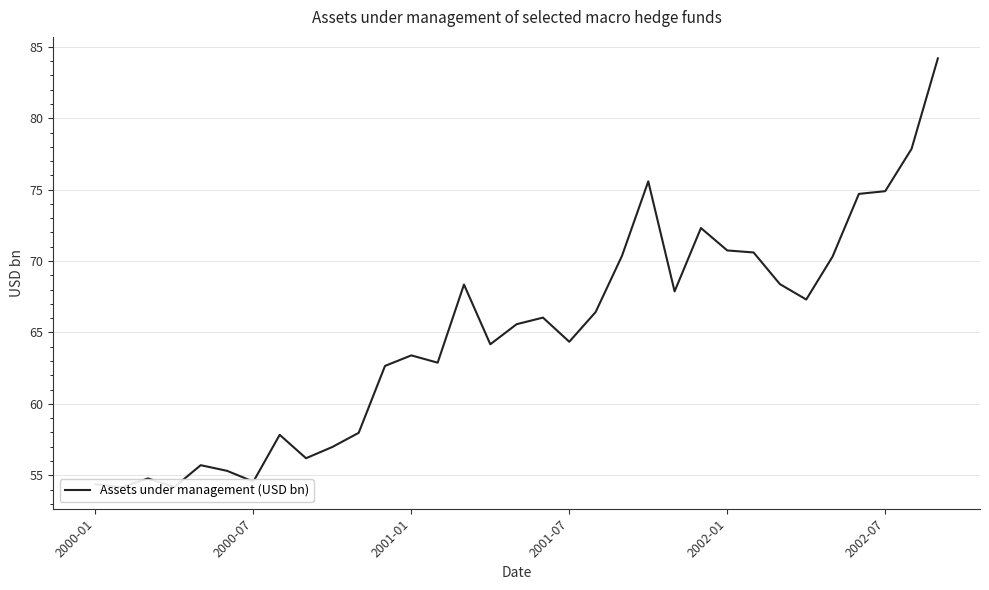

At which category does the chart reach its peak across all series?

32